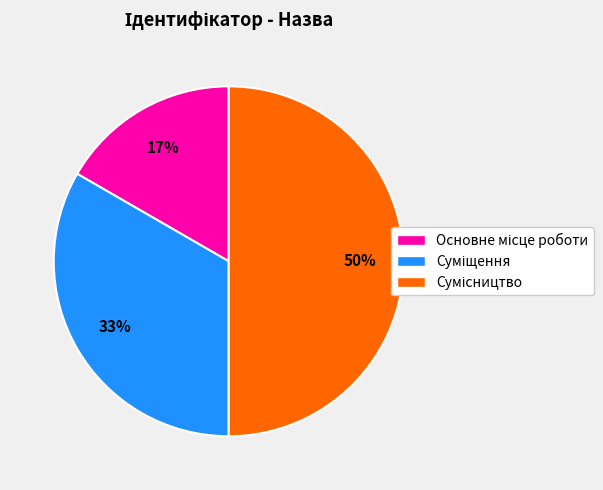

To the nearest percent, what is the average slice percentage?

33%